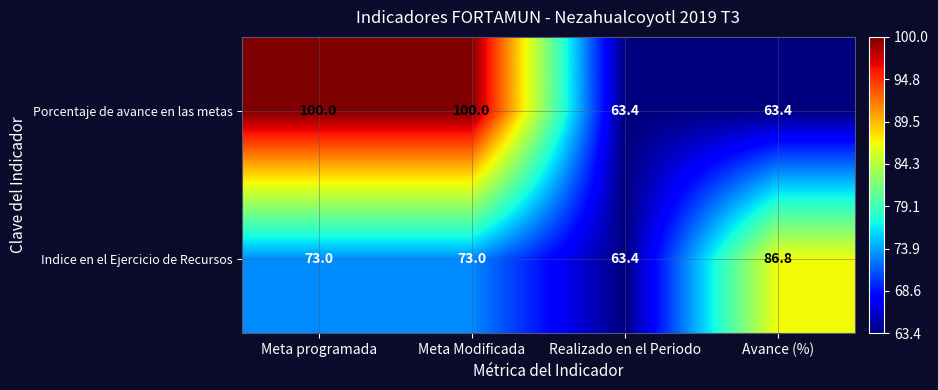

What is the maximum value for Porcentaje de avance en las metas?

100.0